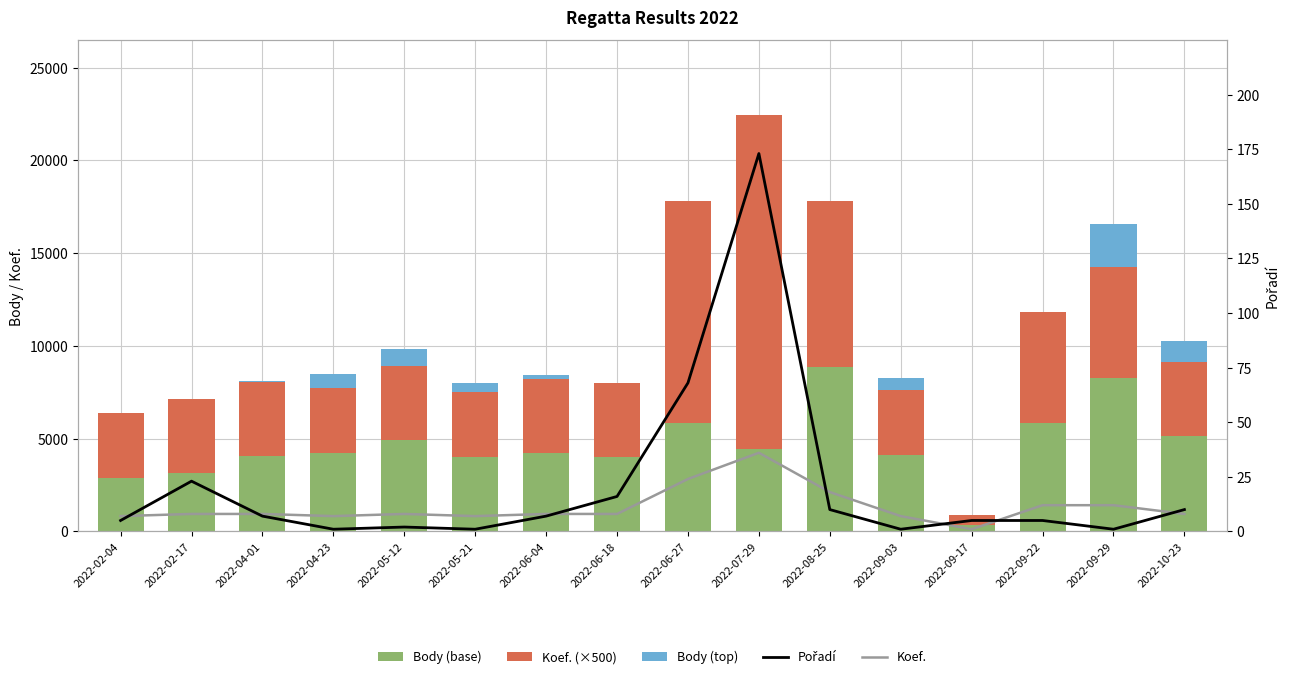

Reading left to right, extract all data points from this chart.

Body (baseportion): 2859.5	3154.0	4047.0	4252.5	4925.5	3998.5	4221.0	4002.5	5831.5	4442.0	8836.5	4130.5	372.0	5821.5	8278.5	5143.0
Koef. (×500): 3500.0	4000.0	4000.0	3500.0	4000.0	3500.0	4000.0	4000.0	12000.0	18000.0	9000.0	3500.0	500.0	6000.0	6000.0	4000.0
Body (top): 0.0	0.0	47.0	752.5	925.5	498.5	221.0	2.5	0.0	0.0	0.0	630.5	0.0	0.0	2278.5	1143.0
Pořadí: 5.0	23.0	7.0	1.0	2.0	1.0	7.0	16.0	68.0	173.0	10.0	1.0	5.0	5.0	1.0	10.0
Koef.: 7.0	8.0	8.0	7.0	8.0	7.0	8.0	8.0	24.0	36.0	18.0	7.0	1.0	12.0	12.0	8.0